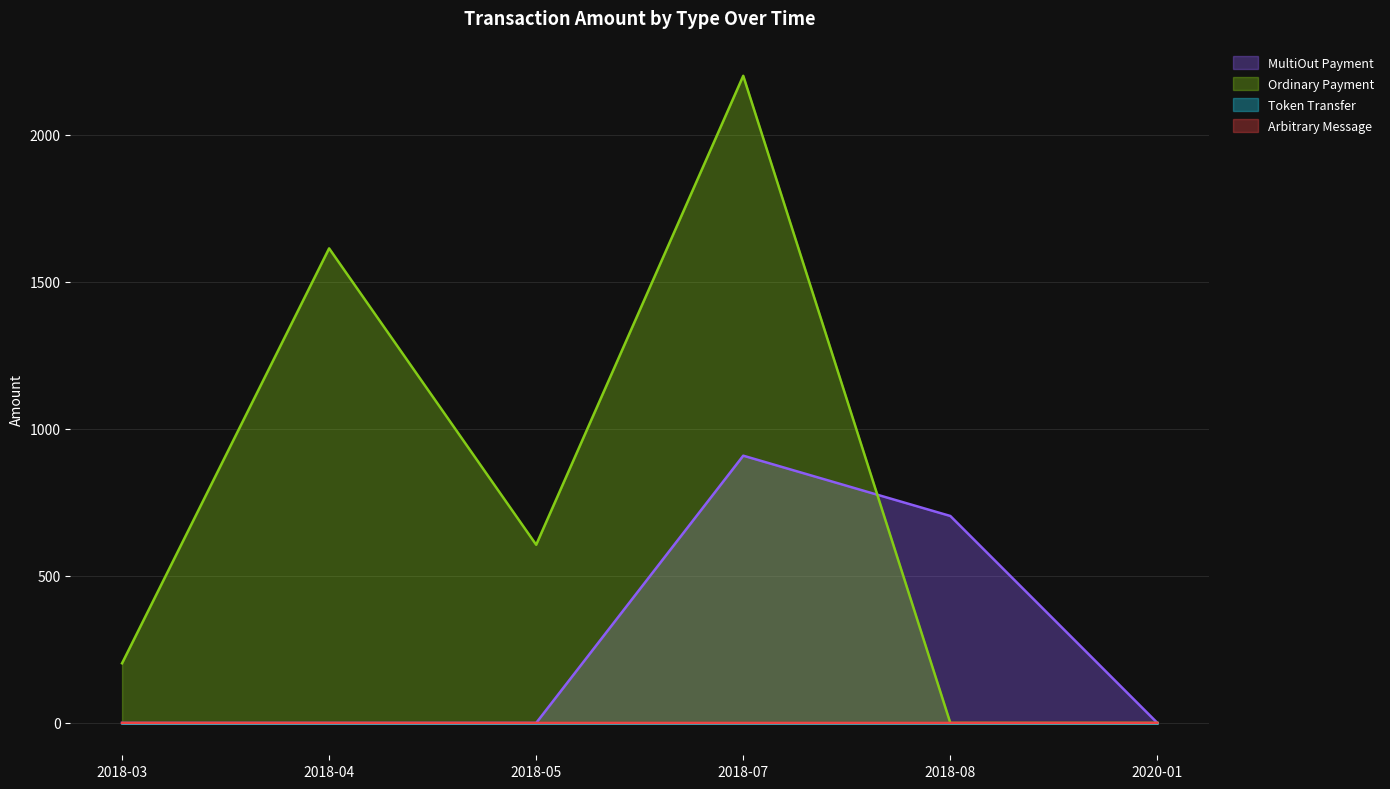

Reading left to right, what are all the values shown in this chart?

MultiOut Payment: 0.0	0.0	0.0	908.5	703.6	0.0
Ordinary Payment: 202.7	1613.3	605.7	2200.0	0.0	0.0
Arbitrary Message: 0.0	0.0	0.0	0.0	0.0	0.1